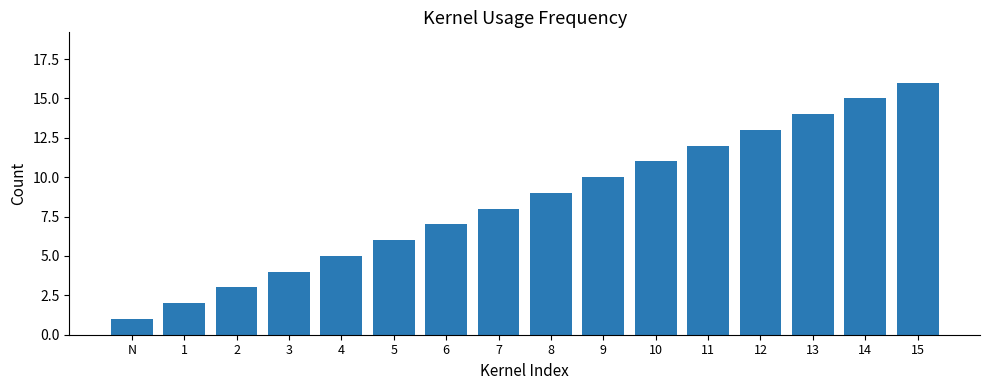

How many distinct data groups are displayed?

1